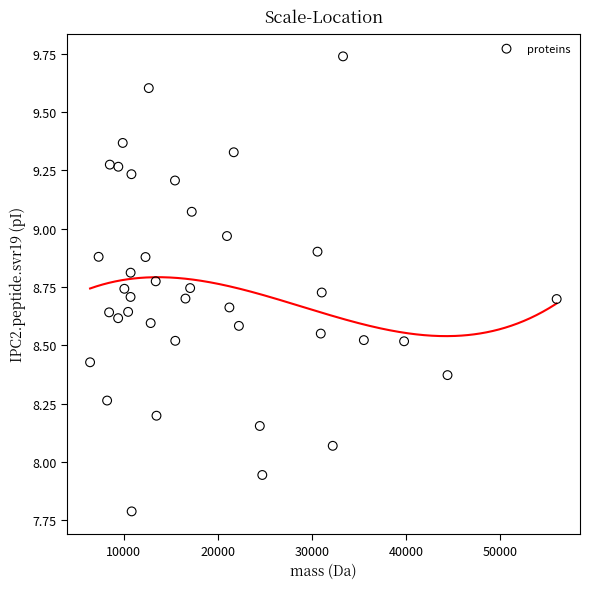

What is the range of X values (max minus min)?

49544.2